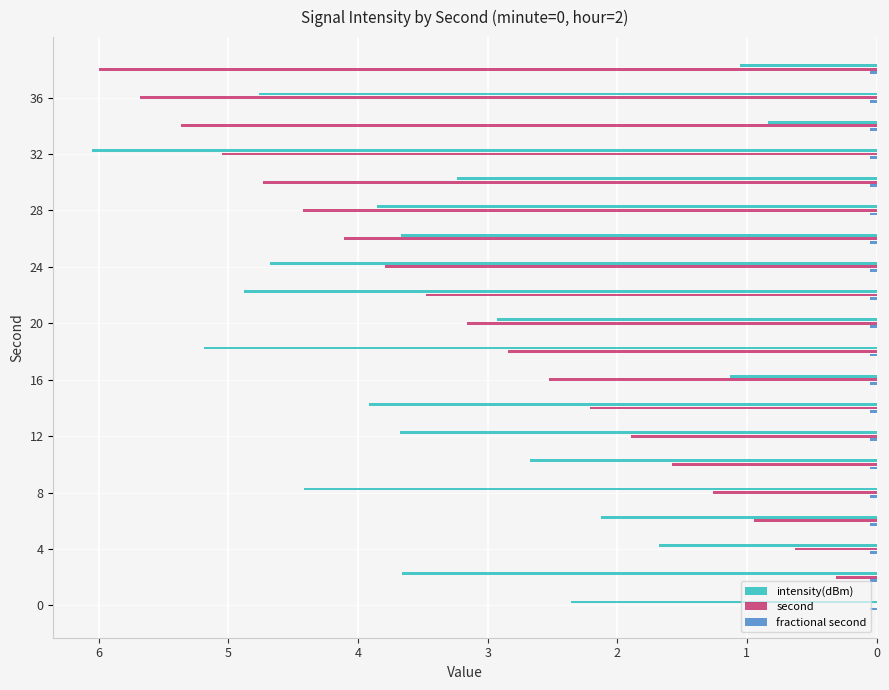

Which series has the largest total across all categories?

intensity(dBm)